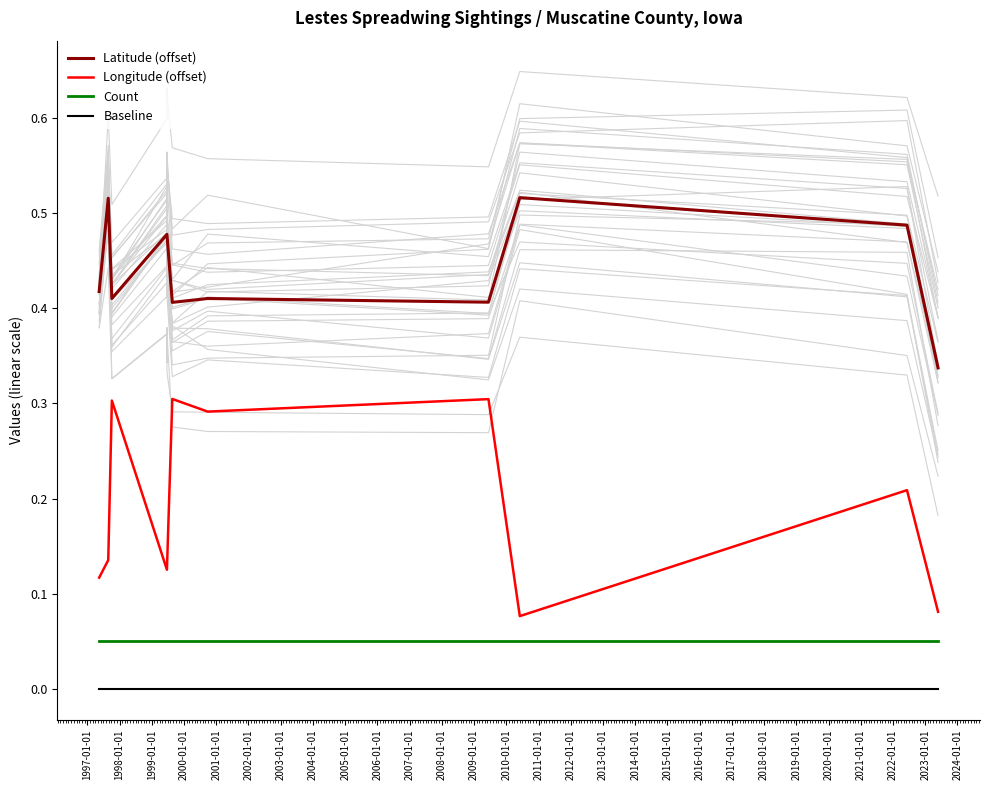

True or false: Count and Latitude (offset) intersect in this chart.

False